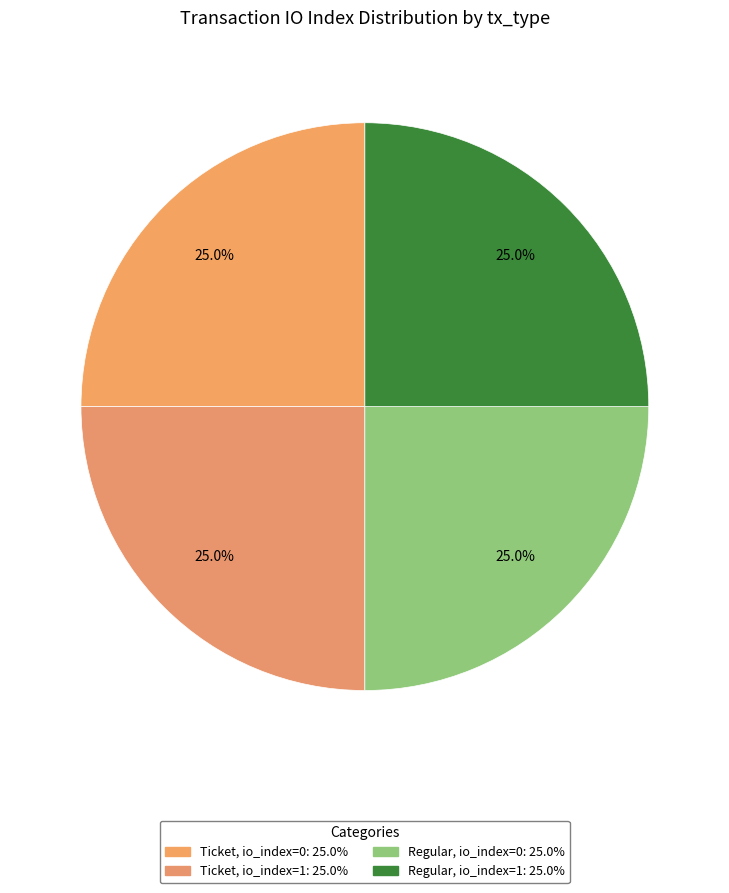

Count the number of slices in the pie.

4